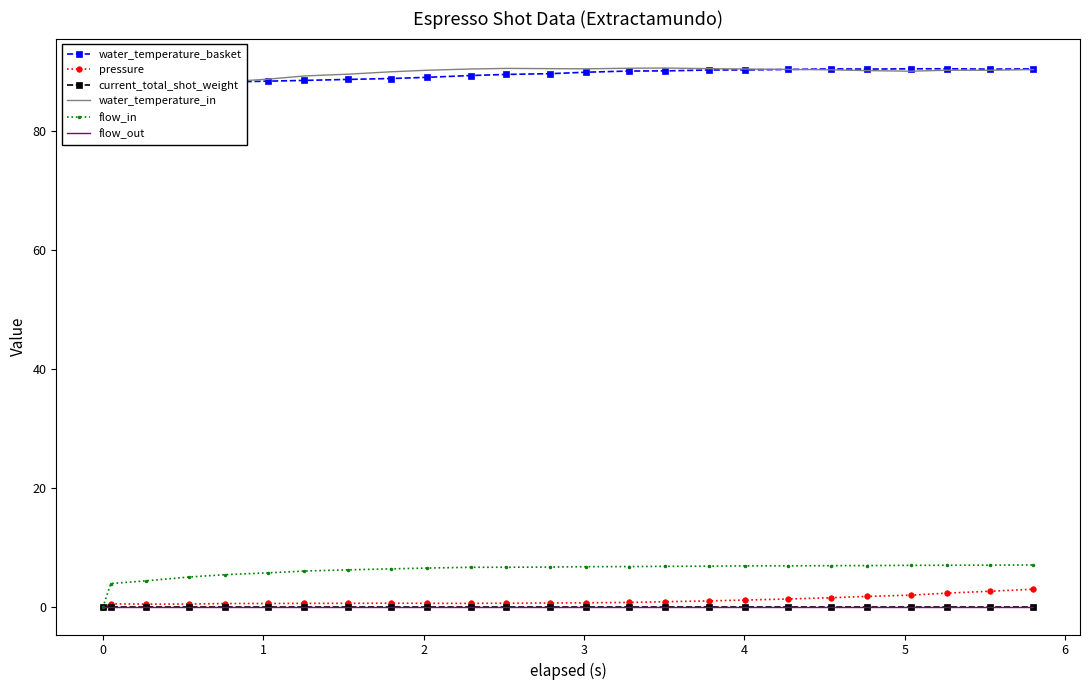

What is the average value of the flow_in series?

6.2